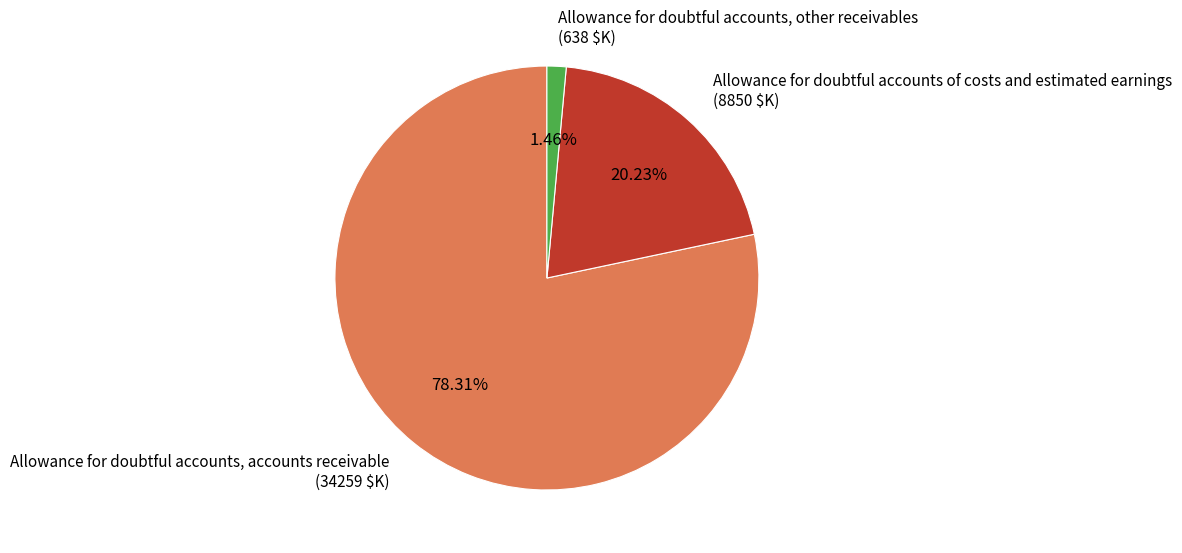

Rank the categories by value from lowest to highest.

Allowance for doubtful accounts, other receivables, Allowance for doubtful accounts of costs and estimated earnings, Allowance for doubtful accounts, accounts receivable